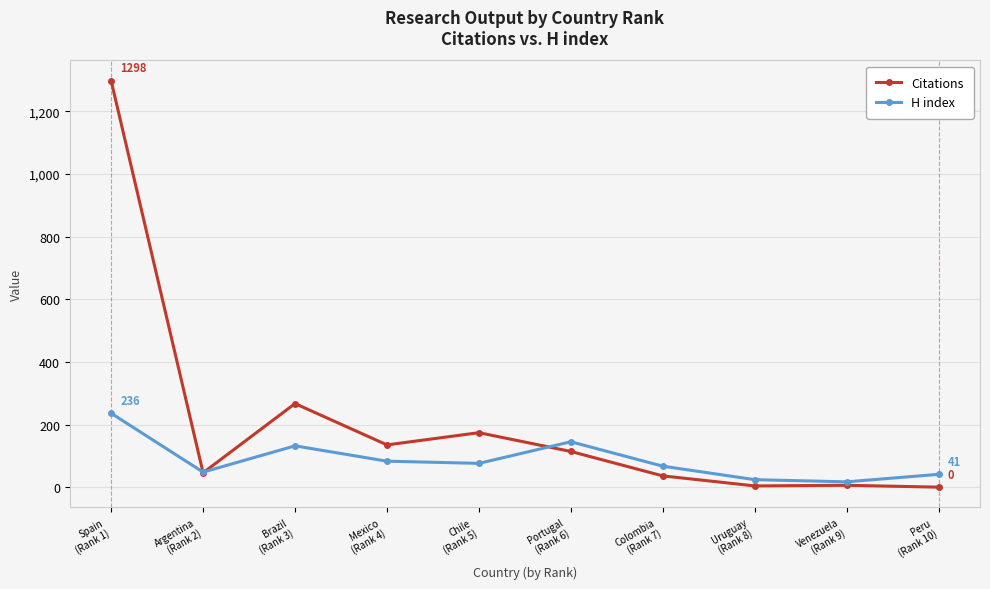

Does the chart display data point markers on the line(s)?

Yes